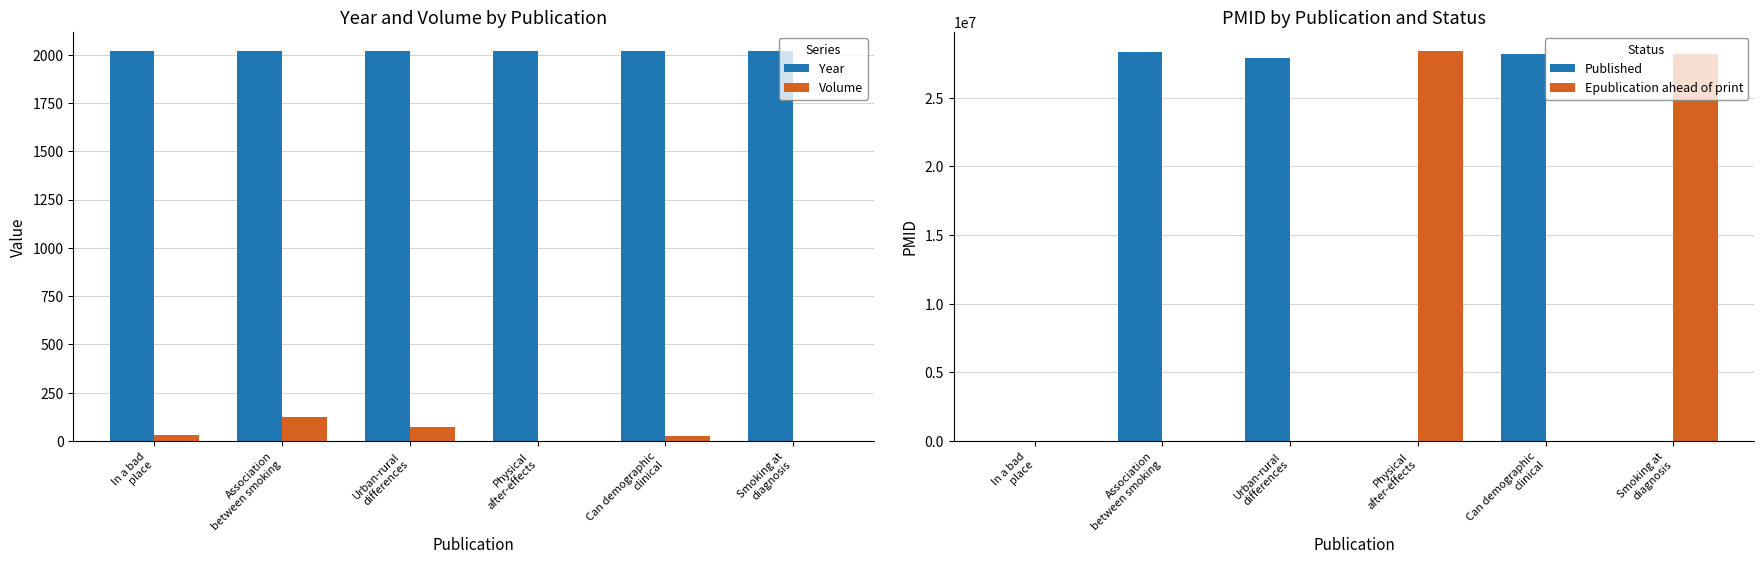

Are the bars grouped side by side (vs. stacked)?

Yes